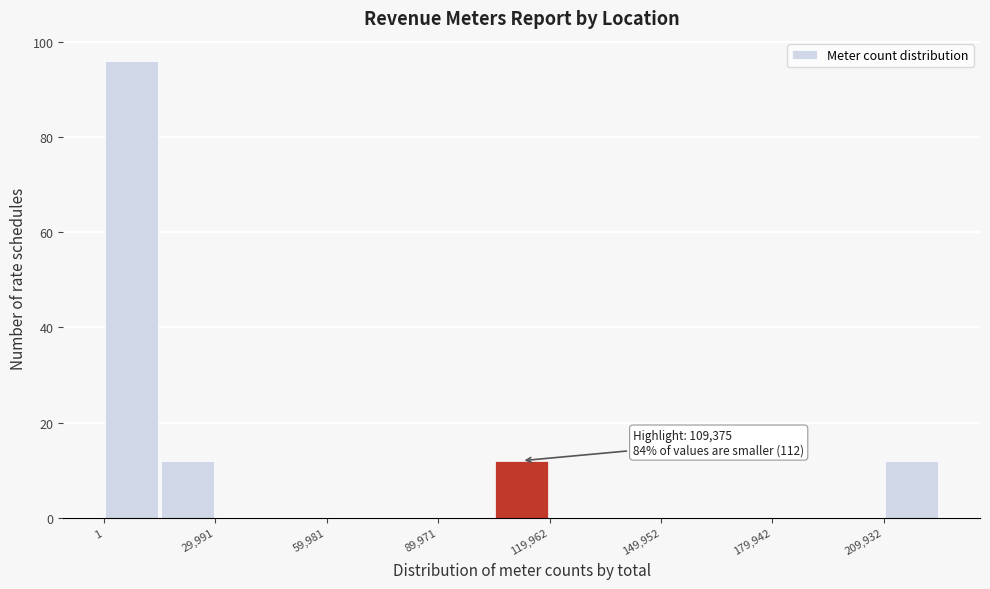

Read against the x-axis, roughly where is the centre of the tallest bar?

5000